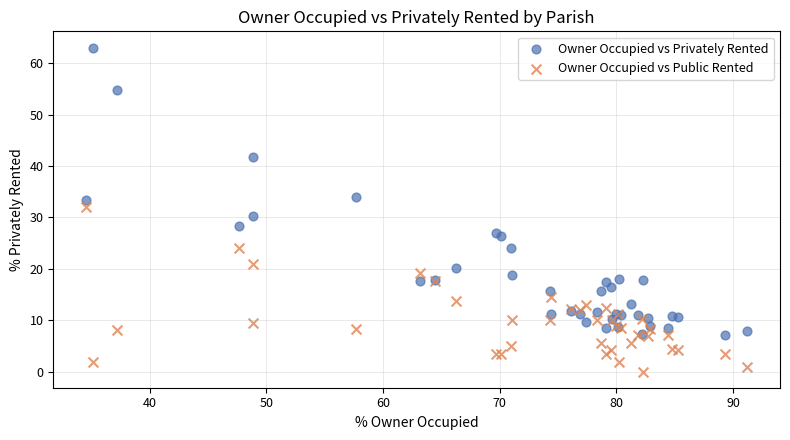

Which series reaches the maximum Y coordinate?

Owner Occupied vs Privately Rented